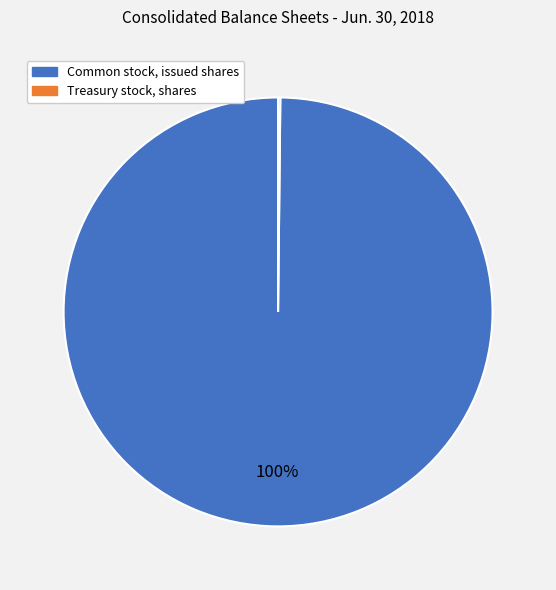

Which category accounts for the majority?

Common stock, issued shares